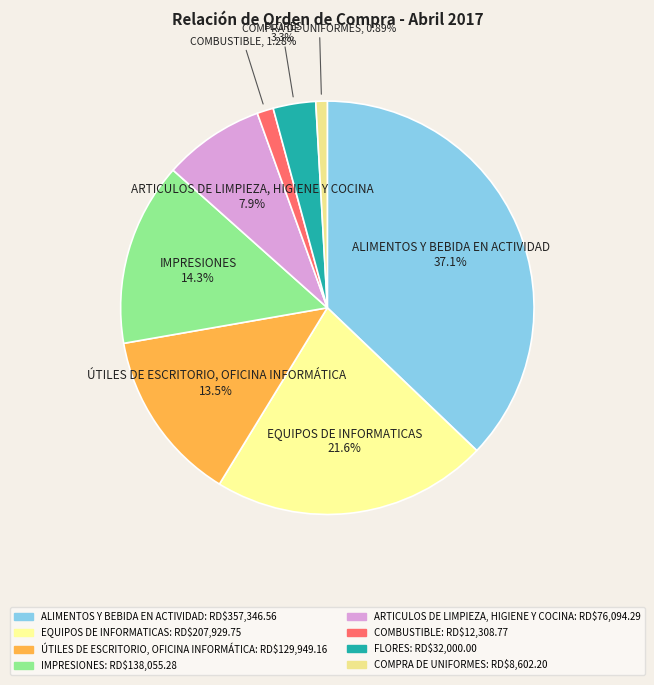

How many slices are in this pie chart?

8